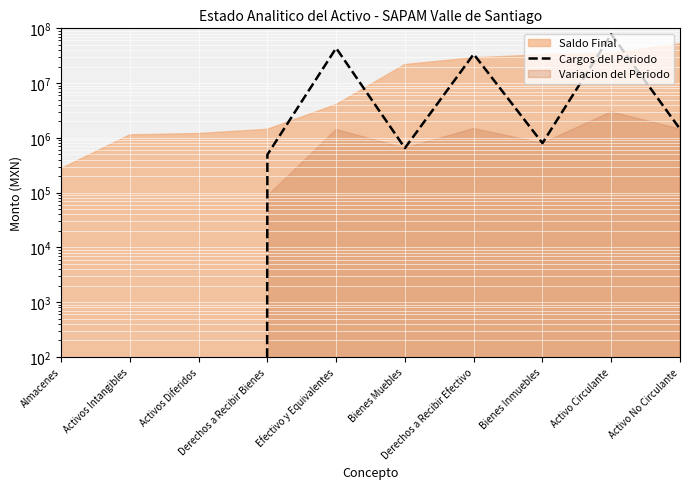

What is the value of the 7th point from the left?

33797145.6